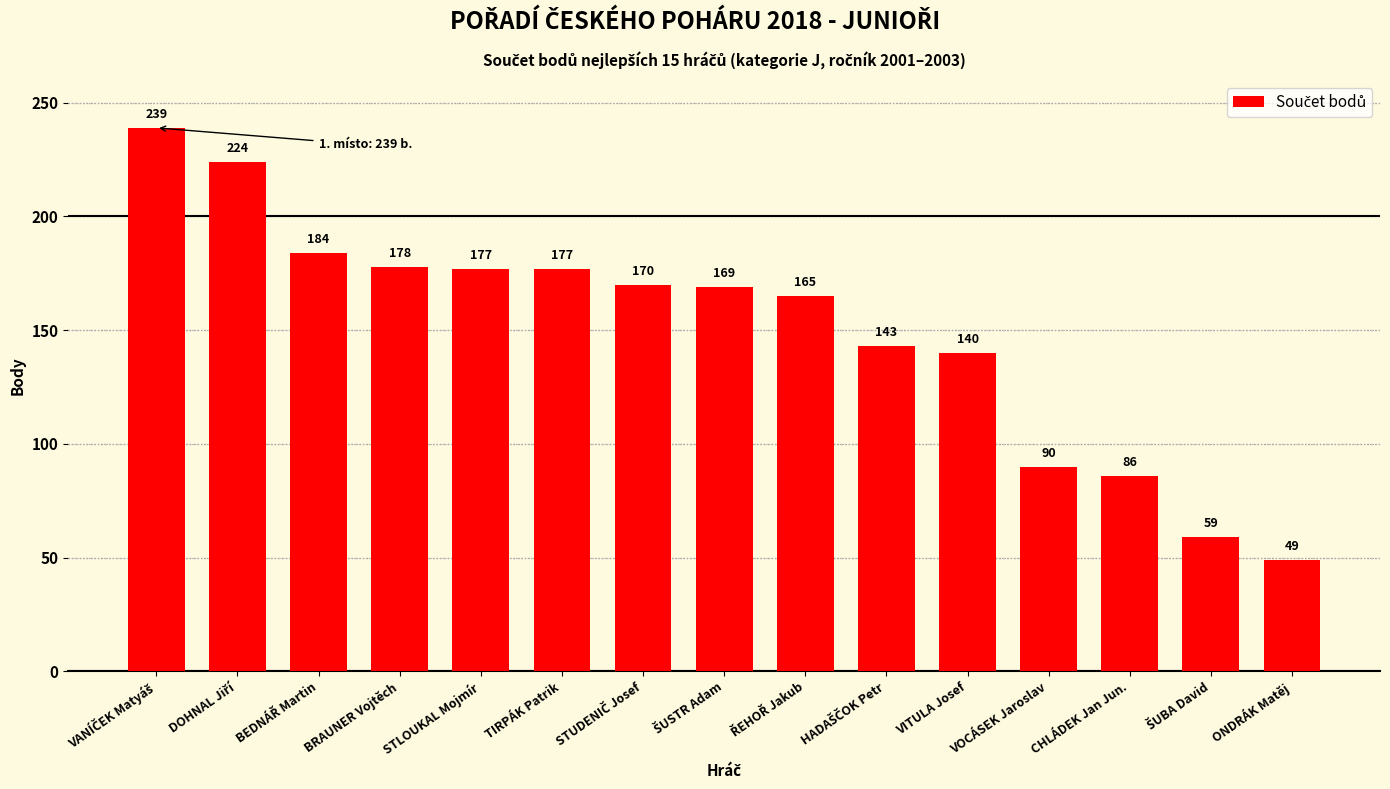

What is the value of the 1st bar from the left?

239